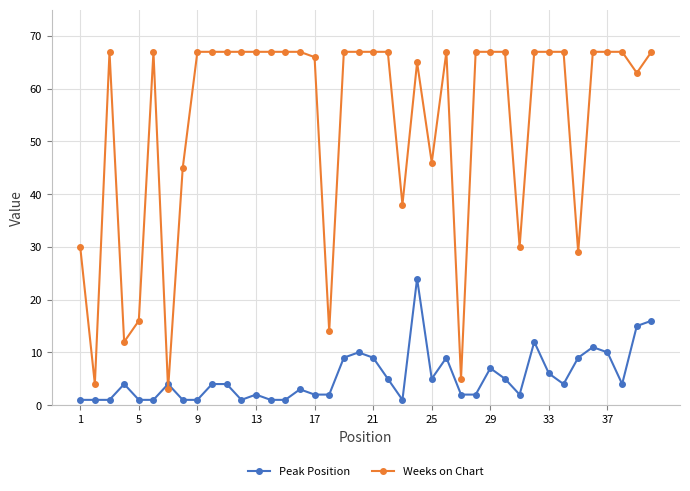

At how many categories does at least one series exceed 27?

34